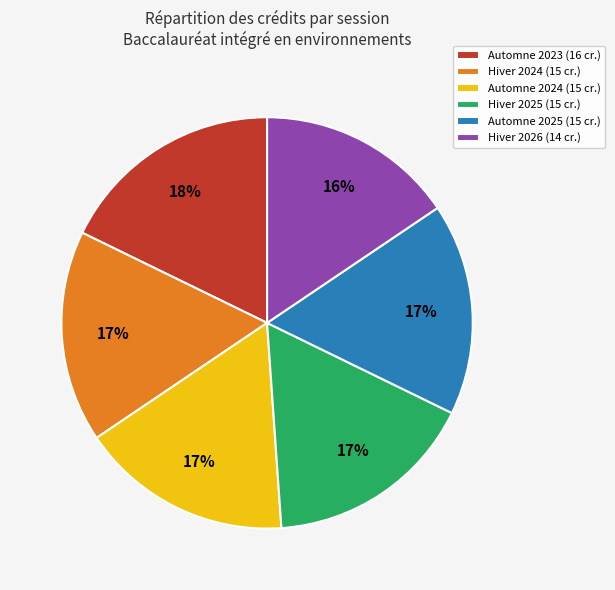

To the nearest percent, what portion does Automne 2024 represent?

17%